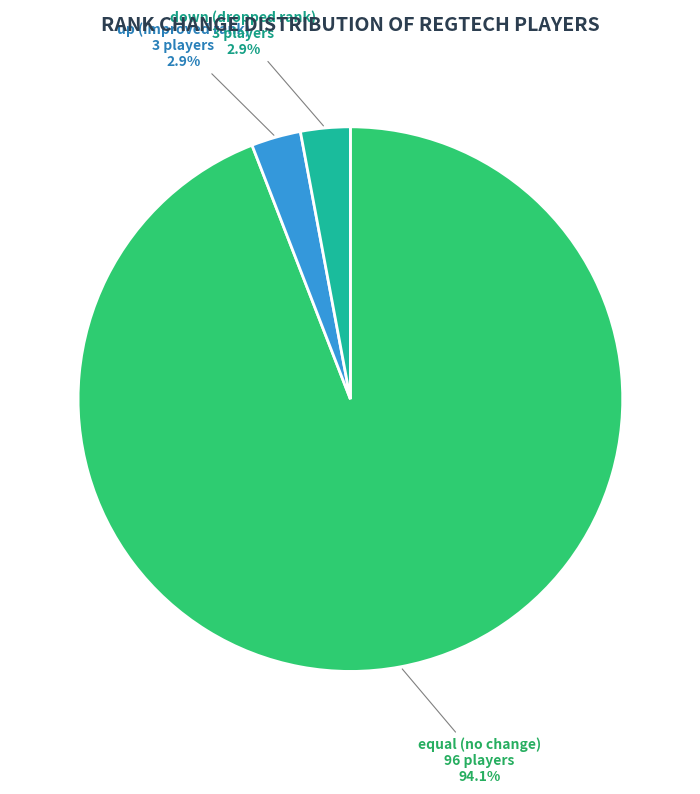

Count the number of slices in the pie.

3